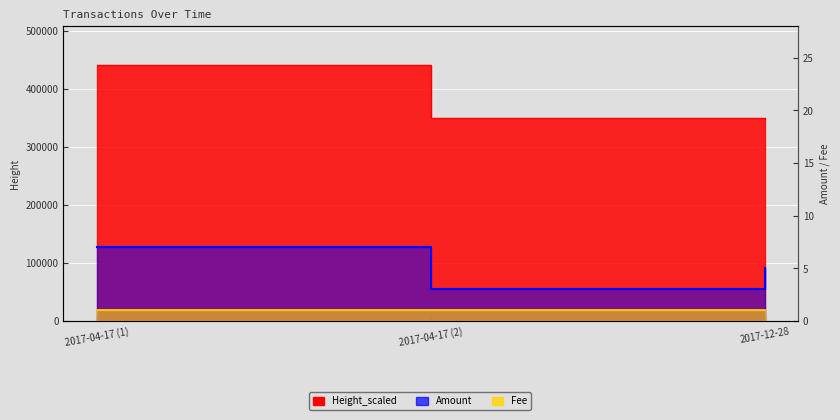

At how many categories does at least one series exceed 119744?

3